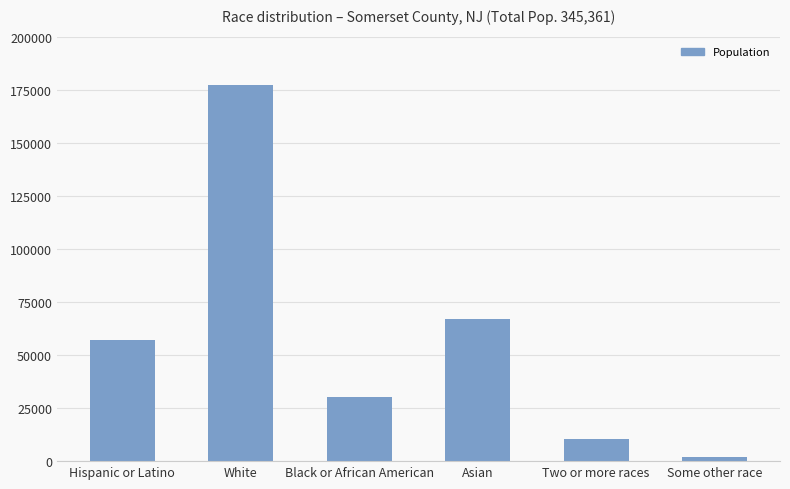

Rank the categories by value from highest to lowest.

White, Asian, Hispanic or Latino, Black or African American, Two or more races, Some other race